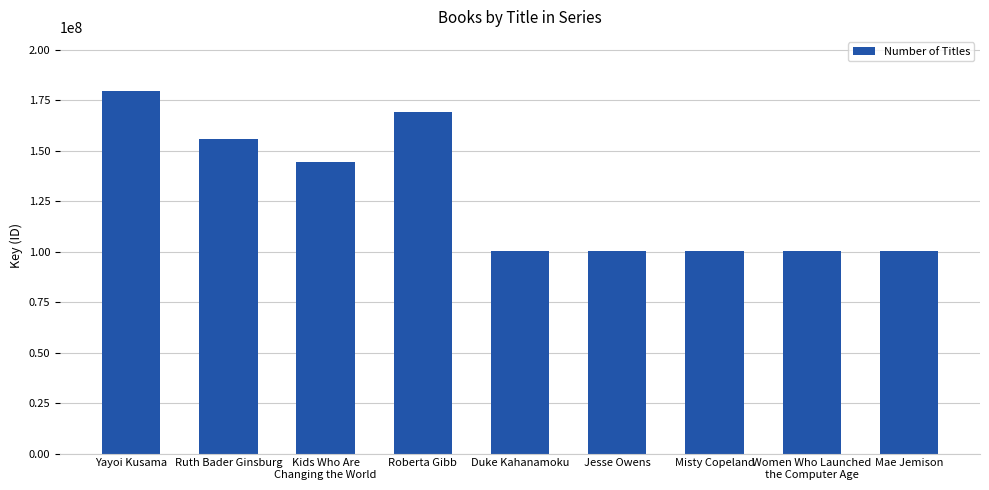

What is the sum of the values at Ruth Bader Ginsburg and Kids Who Are
Changing the World?

300274472